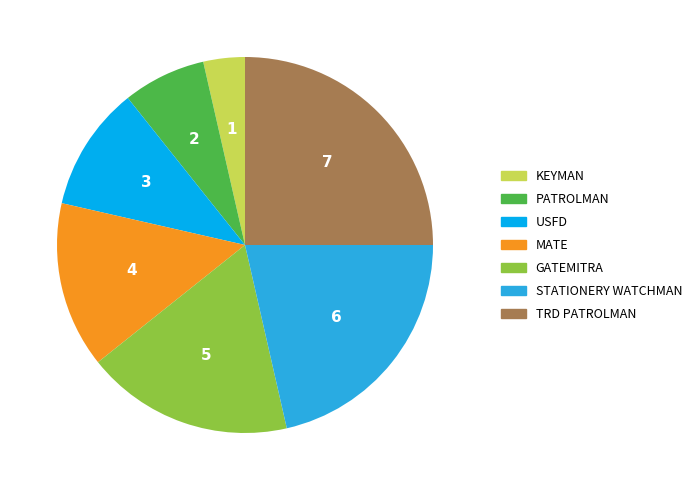

Is there any slice that represents more than half of the pie?

No